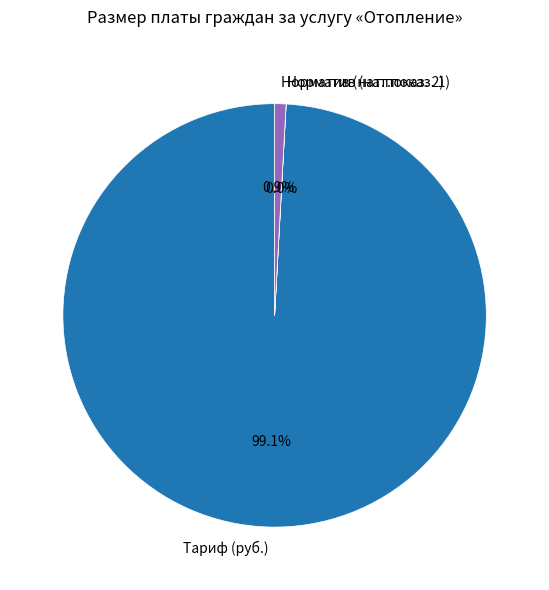

How much of the chart is everything except Норматив (нат.показ. 2)?

99.1%